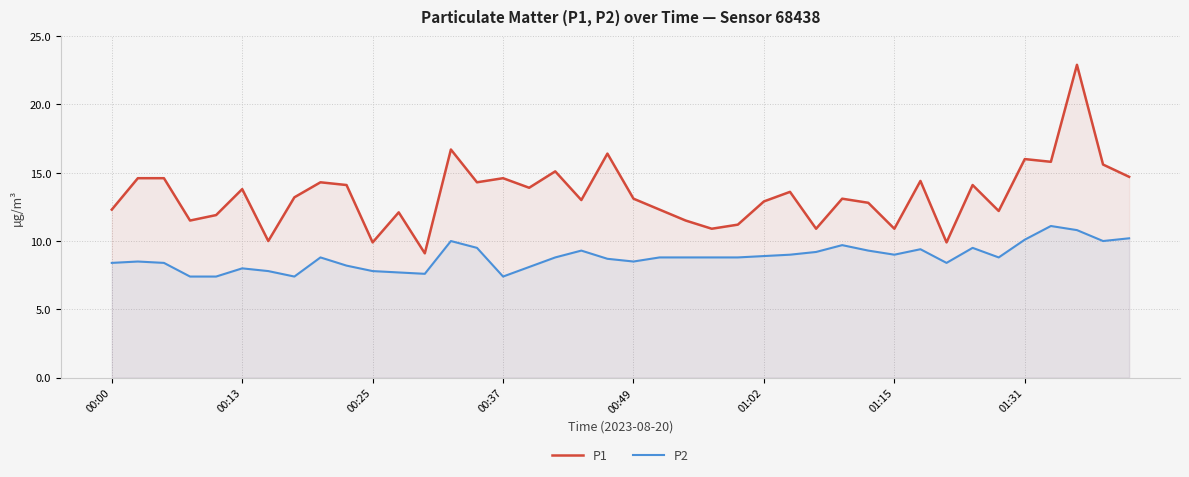

What are all the series names shown in the legend?

P1, P2